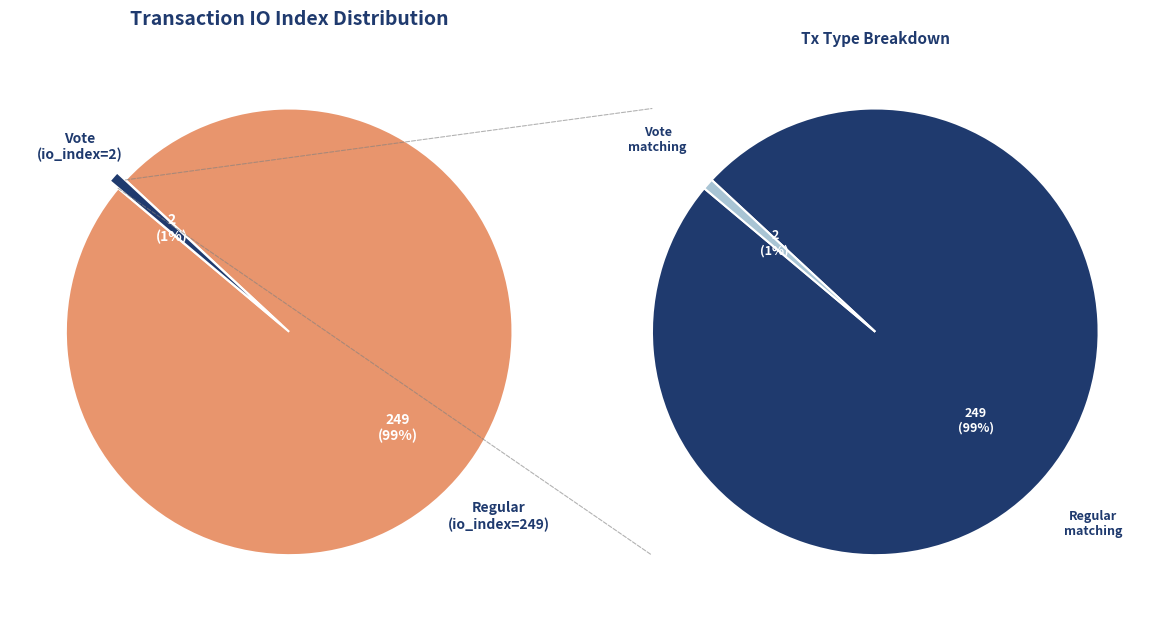

Which slice is the smallest?

Vote (io_index=2)